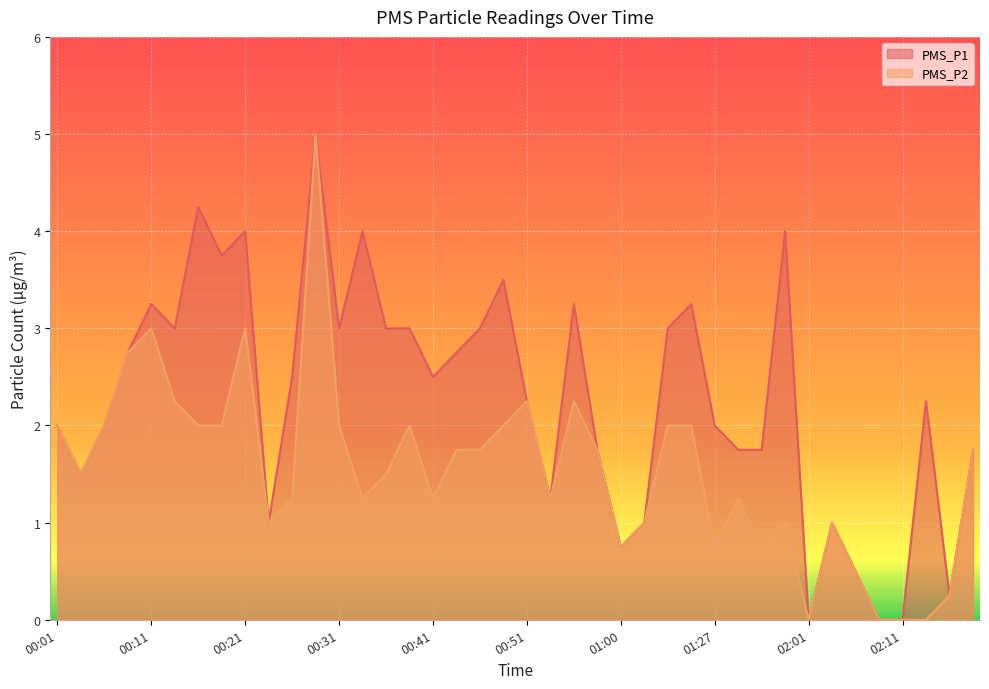

True or false: PMS_P2 and PMS_P1 cross at least once.

False